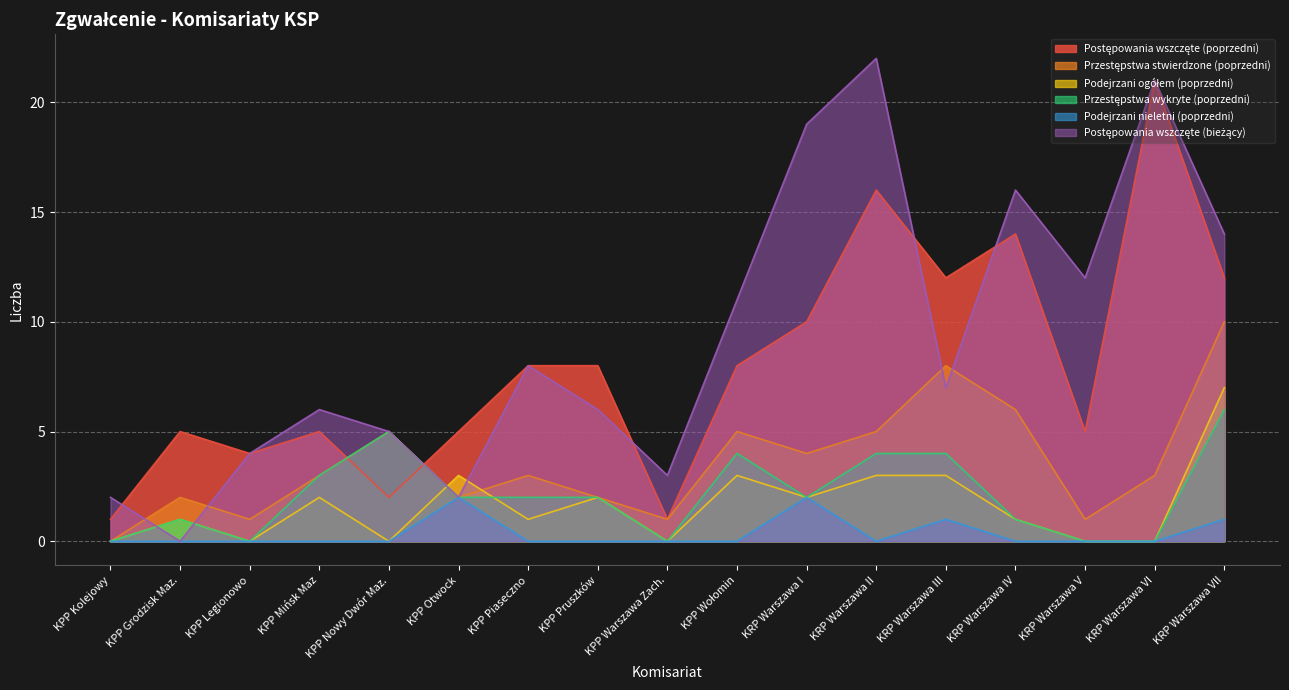

What is the difference between the maximum and minimum values in the Podejrzani nieletni (poprzedni) series?

2